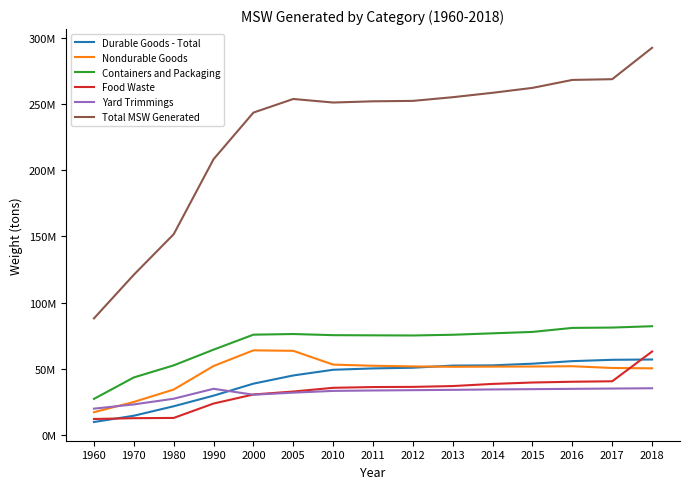

Does the chart have visible grid lines?

No